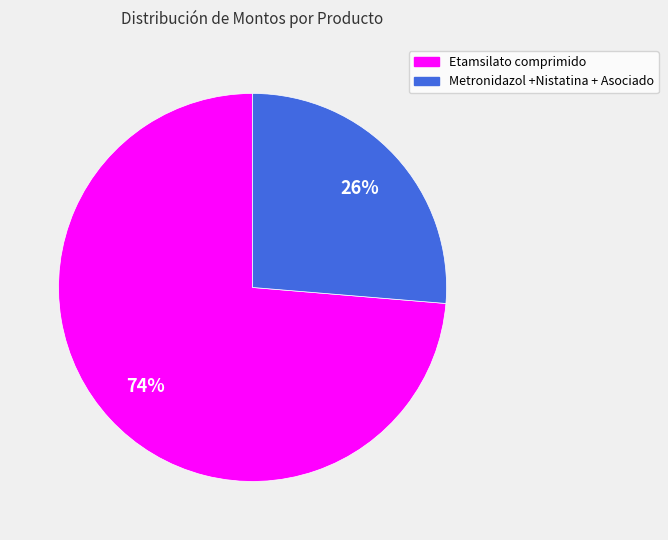

Which slice is the largest?

Etamsilato comprimido